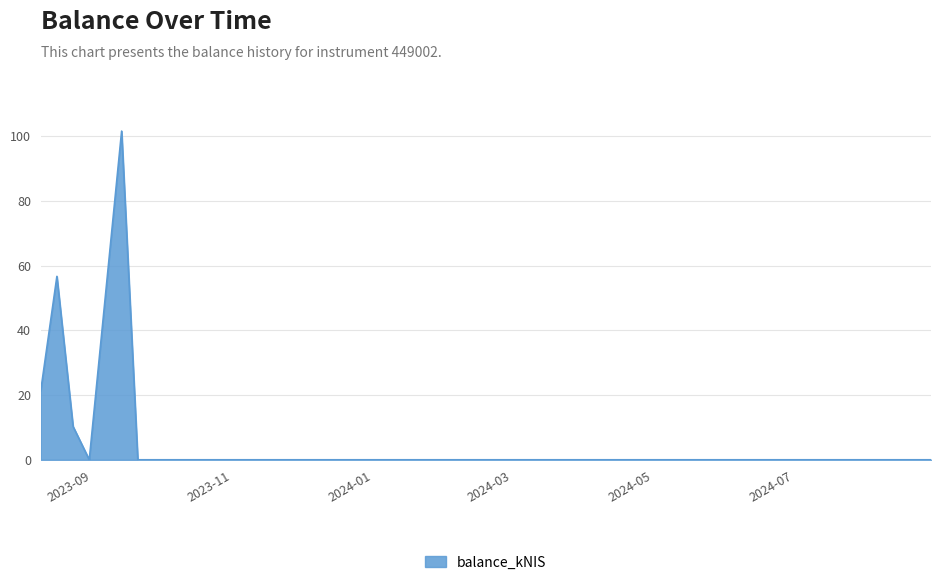

What is the difference between the maximum and minimum values?

101.5